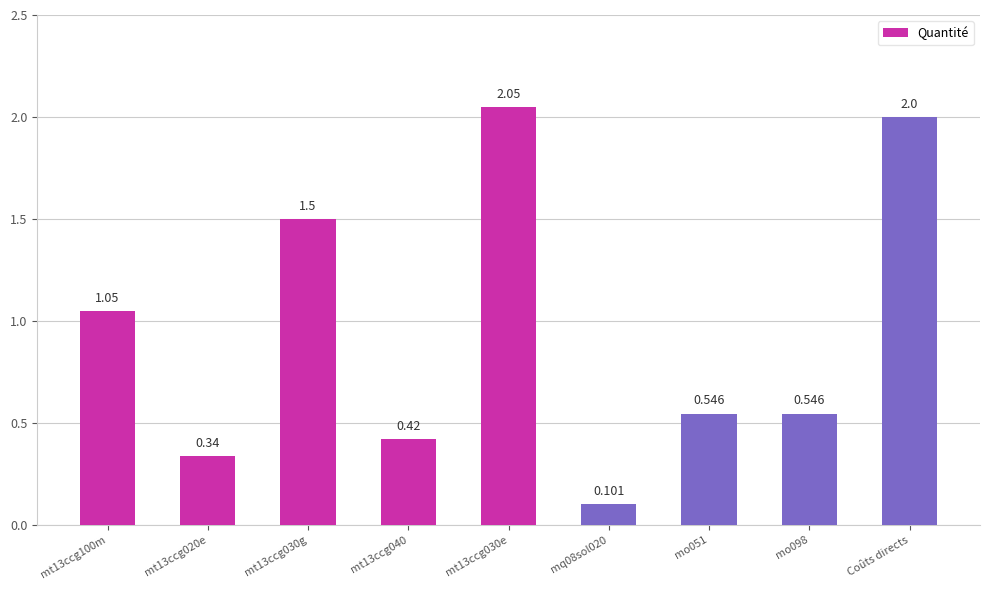

Which has a higher value, mt13ccg030g or Coûts directs?

Coûts directs